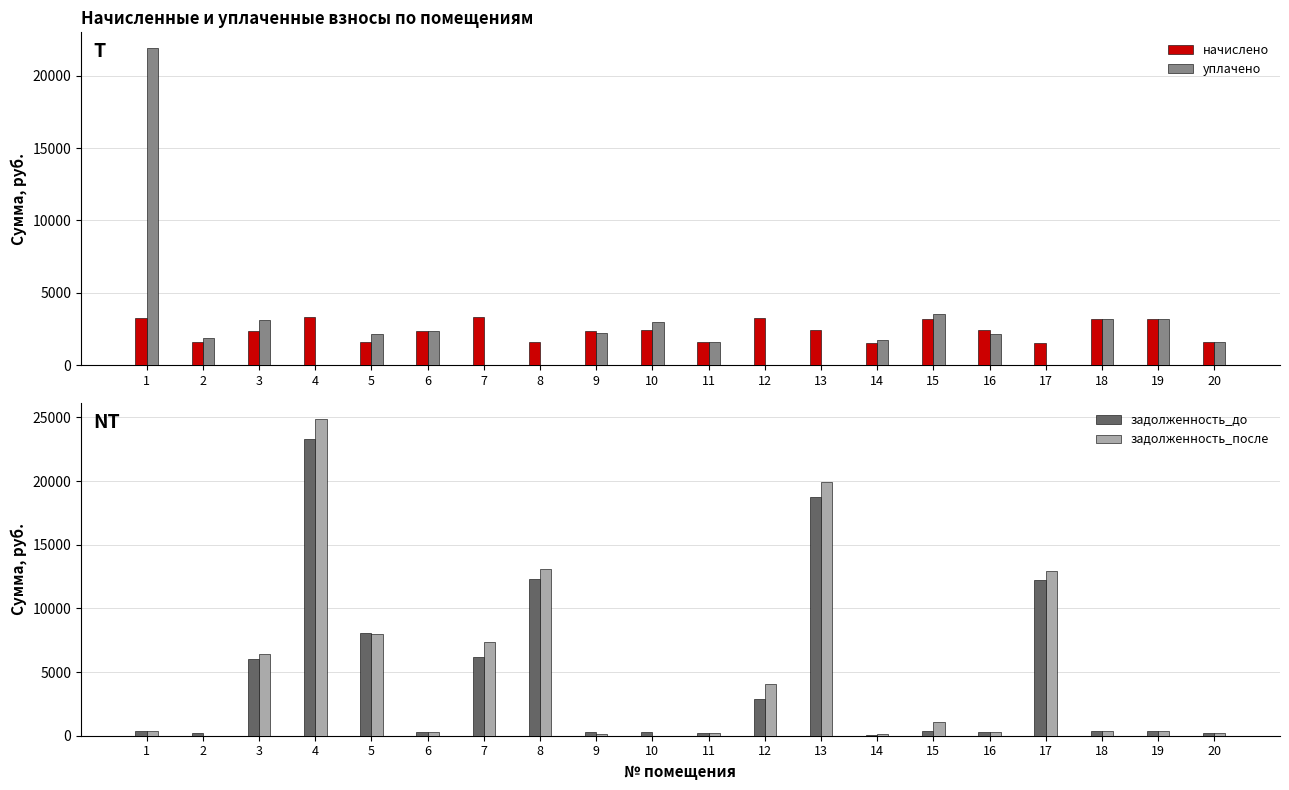

What is the difference between the second highest and minimum values in the уплачено series?

3560.7